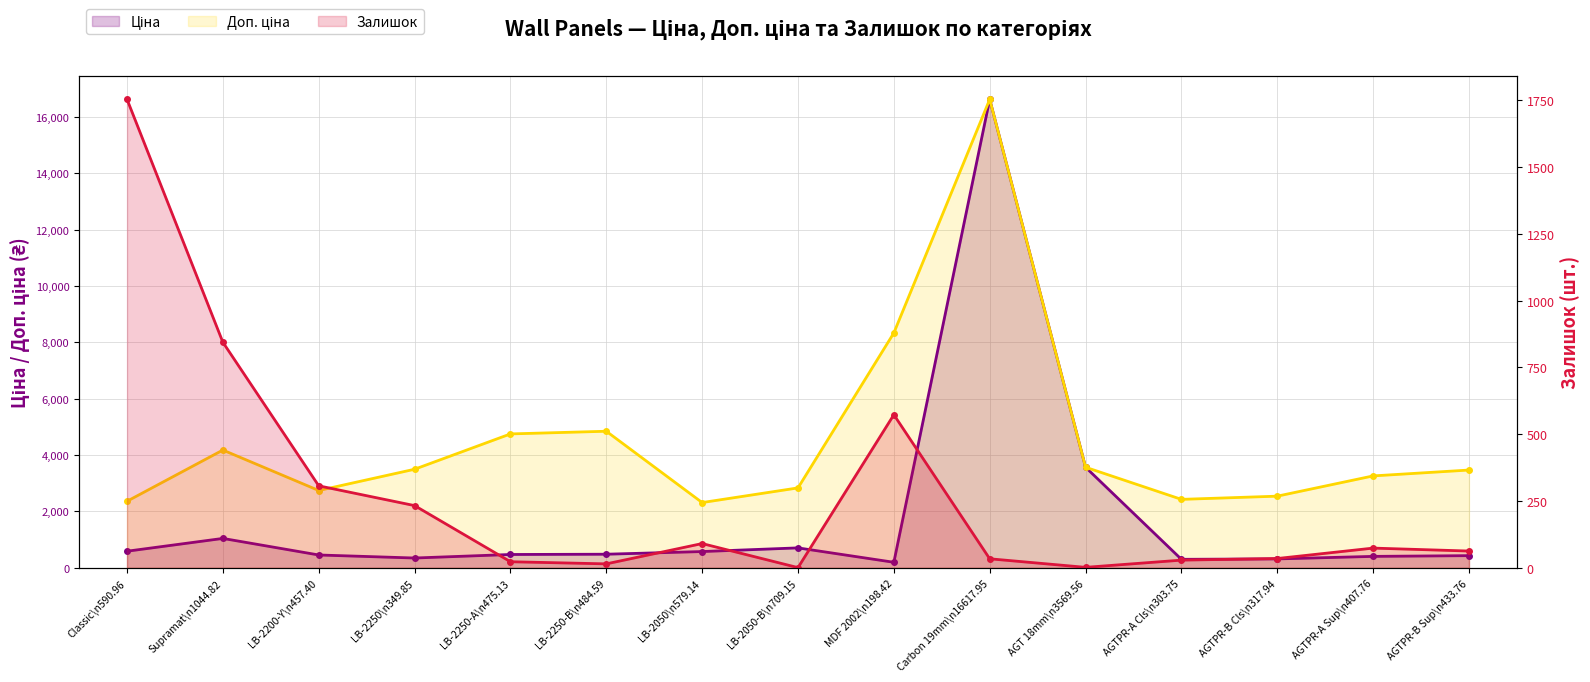

True or false: Залишок has a value of 35.6 at AGTPR-A Sup\n407.76.

False